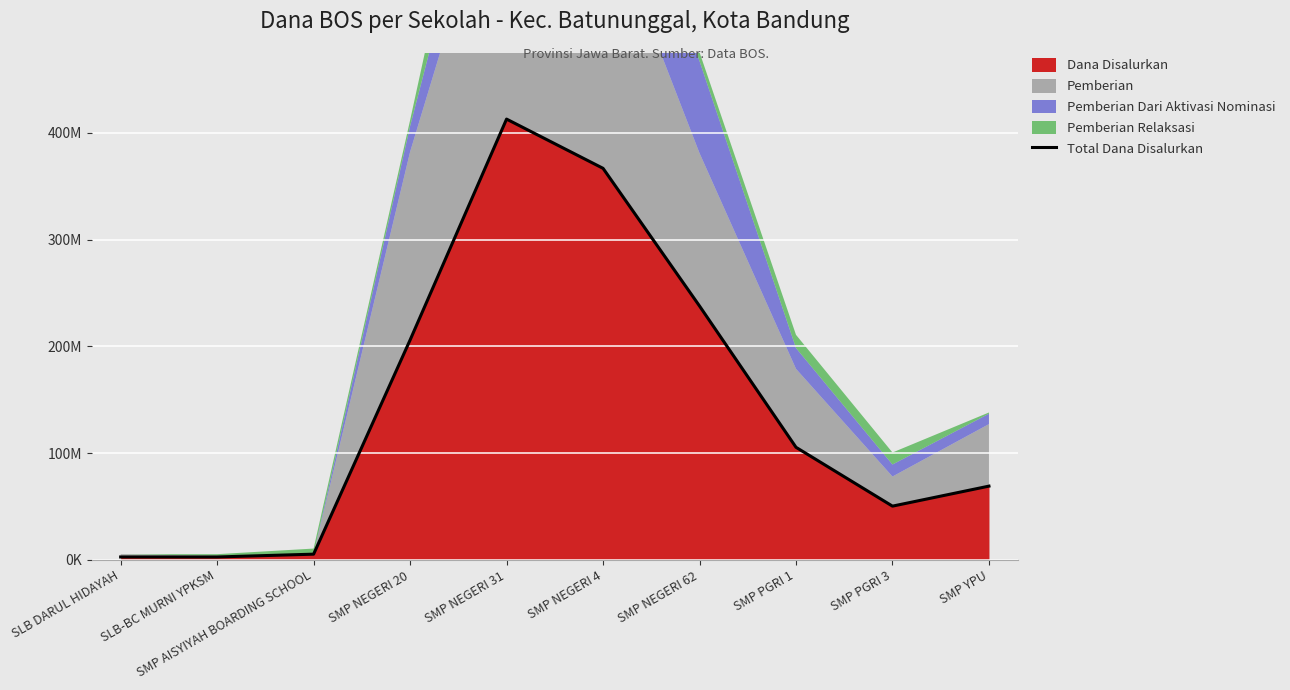

What is the label of the 6th point from the left?

SMP NEGERI 4